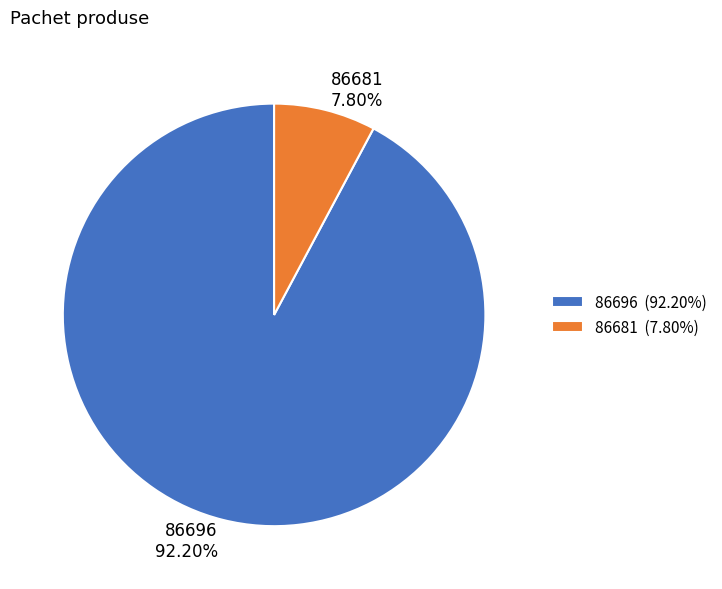

What is the majority slice?

86696